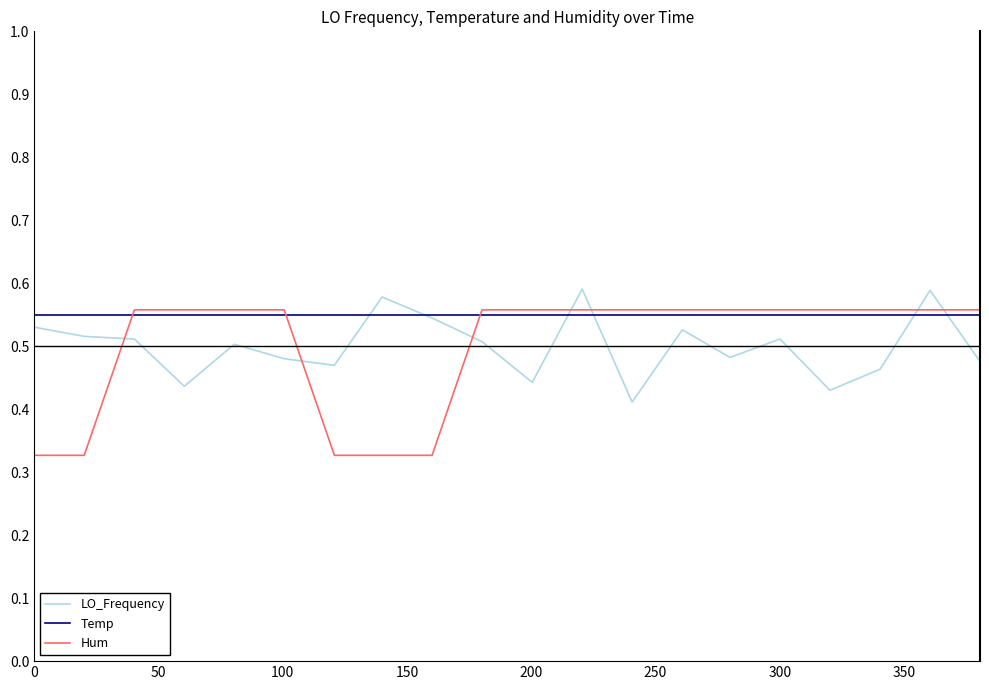

Which series has the widest spread of values?

Hum